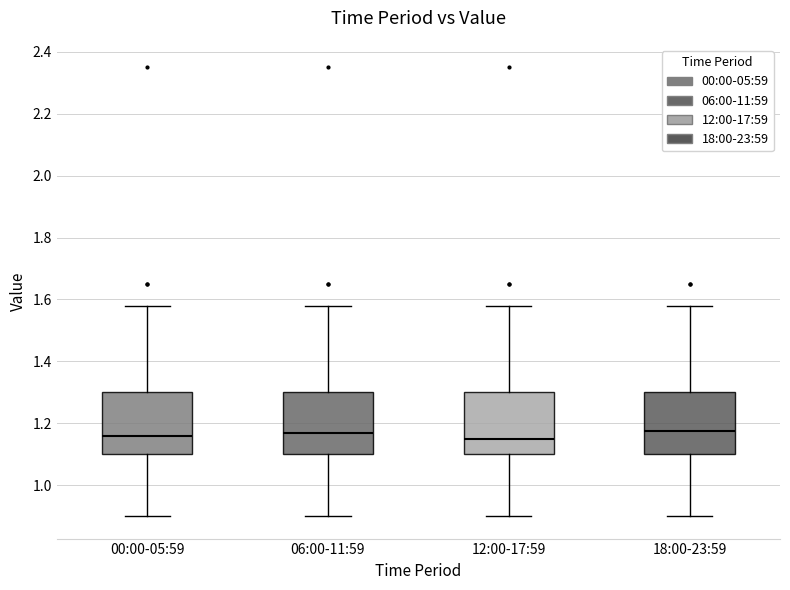

Reading left to right, read every box against the y-axis: the position of its median line, the range the box covers, and the ends of its whiskers. The values are not printed on the chart, so give them approximately, as read against the axis.

00:00-05:59: median 1.16, box 1.10 to 1.30, whiskers 0.90 to 1.58
06:00-11:59: median 1.18, box 1.10 to 1.30, whiskers 0.90 to 1.58
12:00-17:59: median 1.16, box 1.10 to 1.30, whiskers 0.90 to 1.58
18:00-23:59: median 1.18, box 1.10 to 1.30, whiskers 0.90 to 1.58